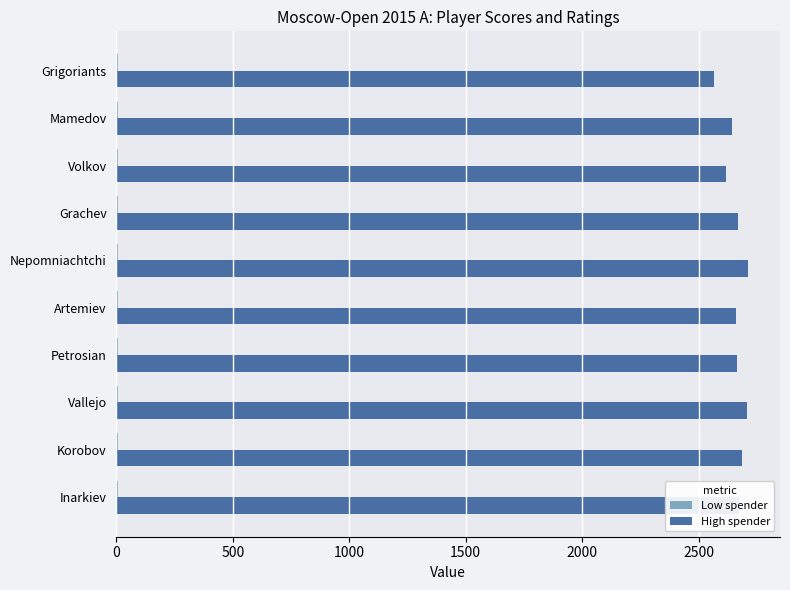

The value of High spender at Volkov is 1296.2. True or false?

False